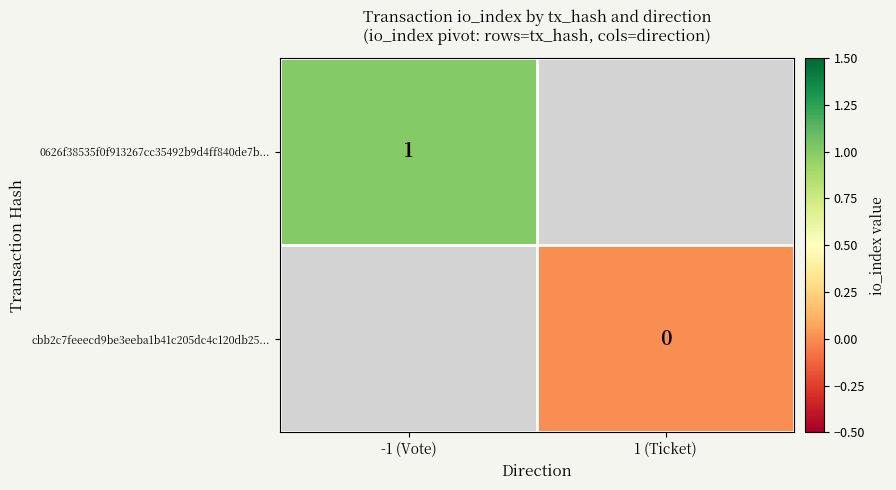

The value of 0626f38535f0f913267cc35492b9d4ff840de7b... at -1 (Vote) is 1. True or false?

True